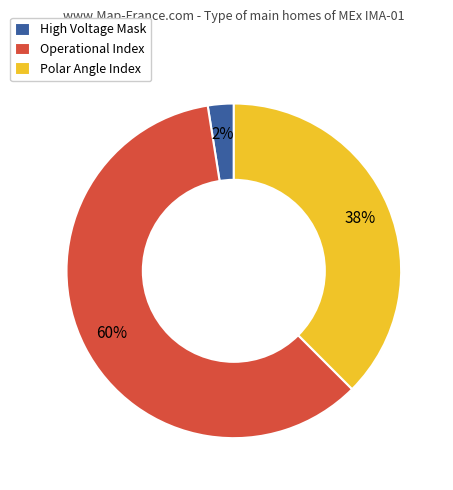

The High Voltage Mask slice represents 14% of the pie. True or false?

False